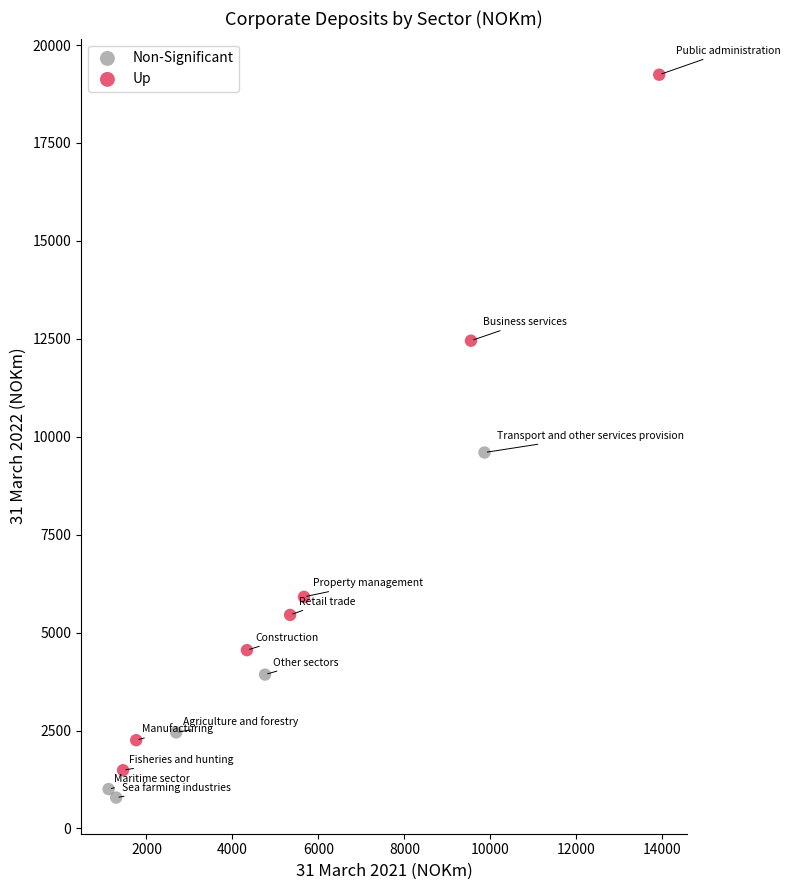

Which series has the largest Y range (max minus min)?

Up